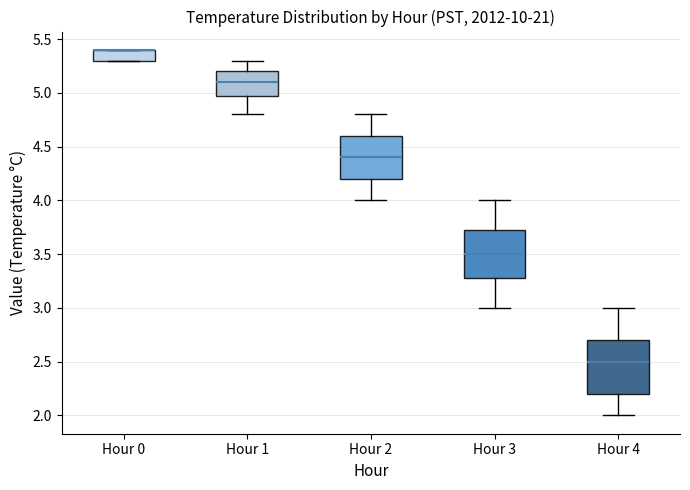

Reading left to right, transcribe this box plot: for each box, give where its median line is, the range the box spans, and where its two whiskers end, as read against the y-axis. The values are not printed on the chart, so give them approximately, as read against the axis.

Hour 0: median 5.40 (drawn on the box's upper edge), box 5.30 to 5.40, whiskers 5.30 to 5.40
Hour 1: median 5.10, box 5.00 to 5.20, whiskers 4.80 to 5.30
Hour 2: median 4.40, box 4.20 to 4.60, whiskers 4.00 to 4.80
Hour 3: median 3.50, box 3.30 to 3.75, whiskers 3.00 to 4.00
Hour 4: median 2.50, box 2.20 to 2.70, whiskers 2.00 to 3.00